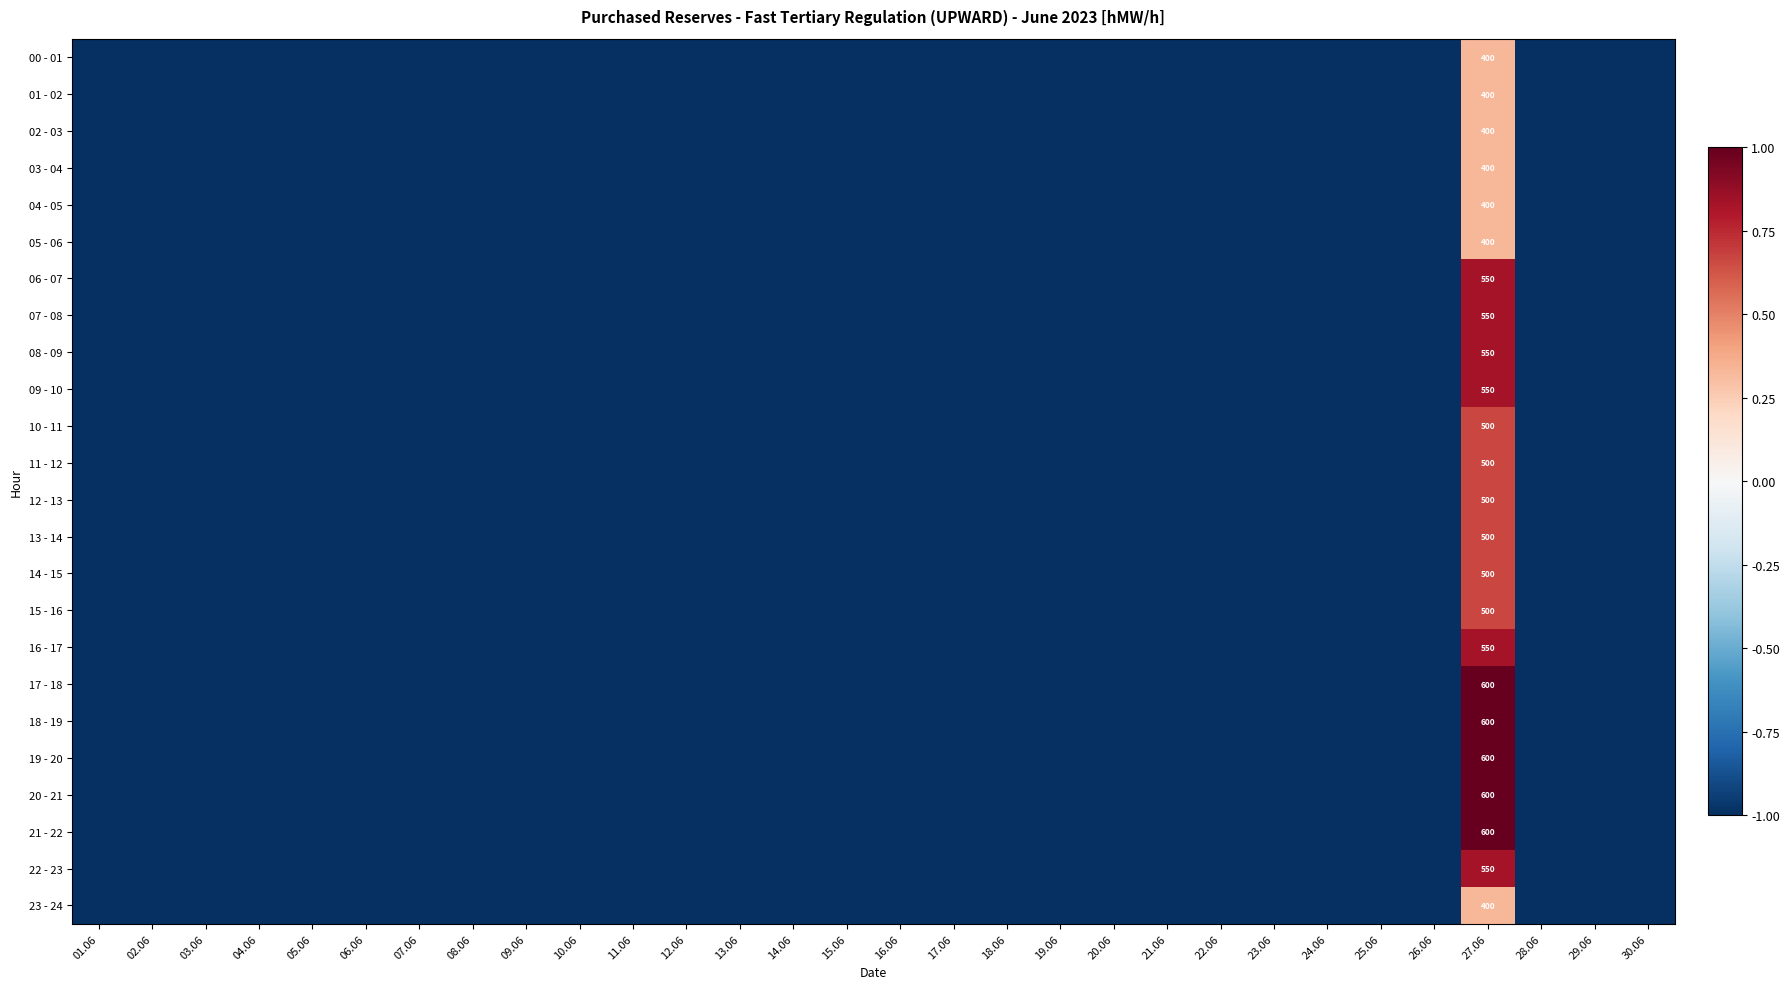

The 09 - 10 series shows 550 at 27.06. True or false?

True